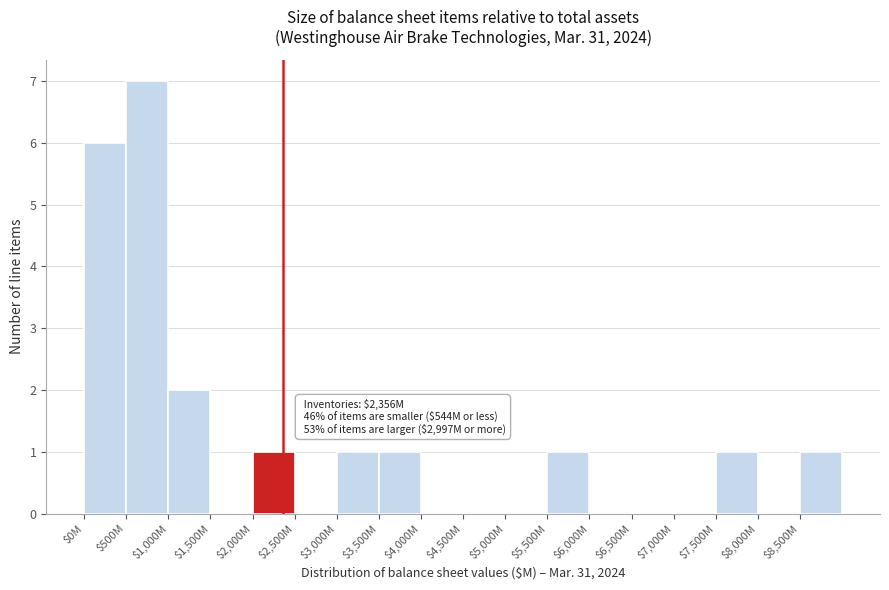

Where is the data nearest to the value 3?

$1,000M